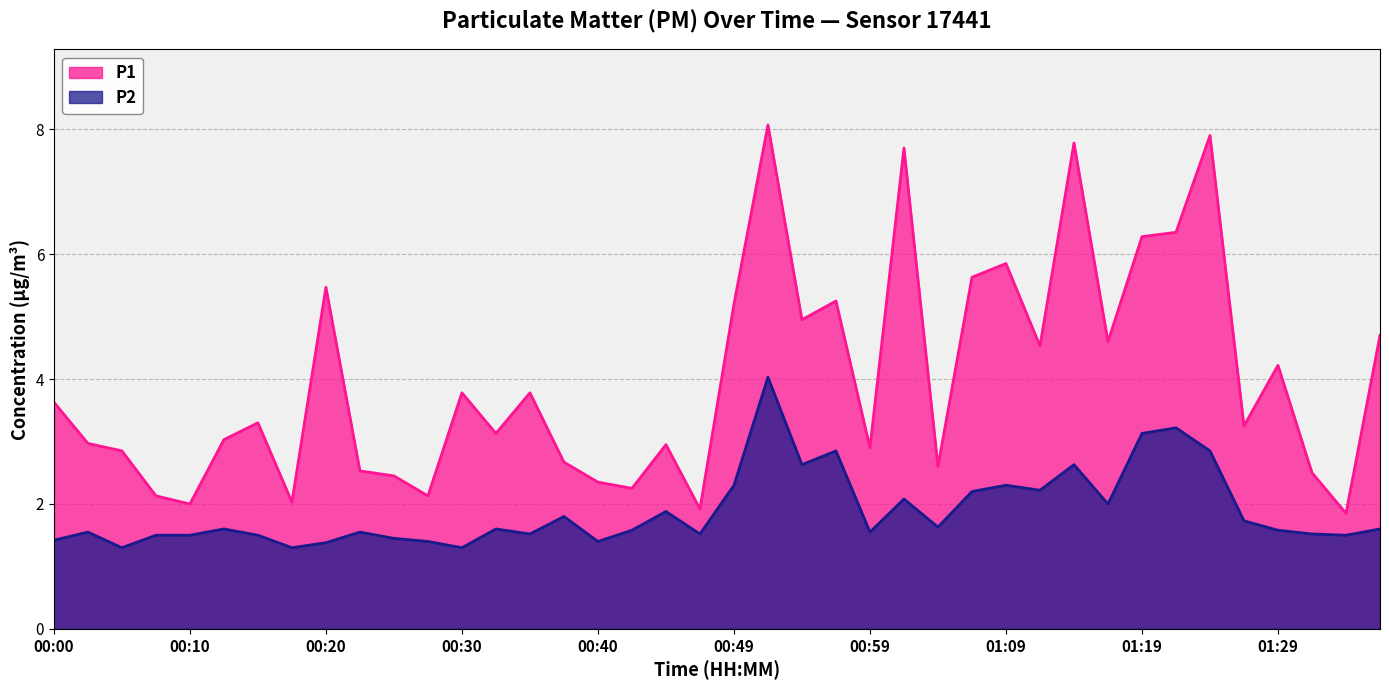

What is the average value of the P2 series?

1.9